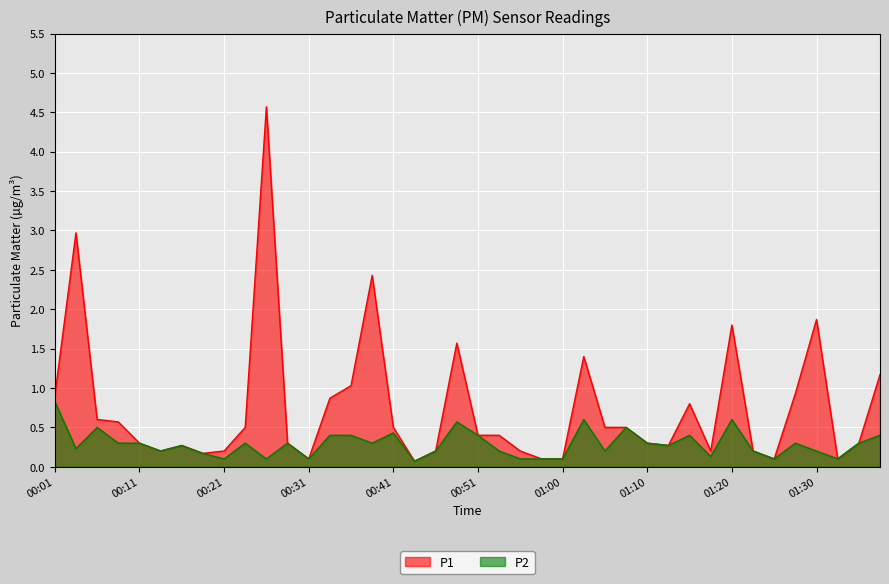

What is the highest value of the P2 series?

0.8